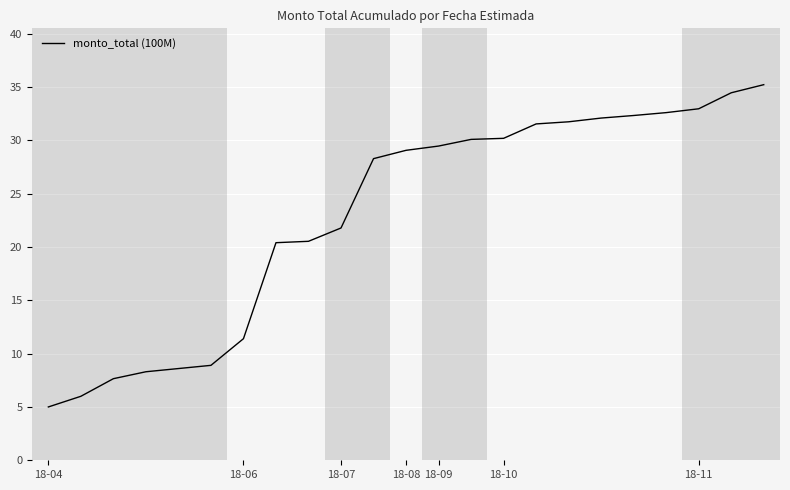

What is the difference between the maximum and minimum values?

30.2